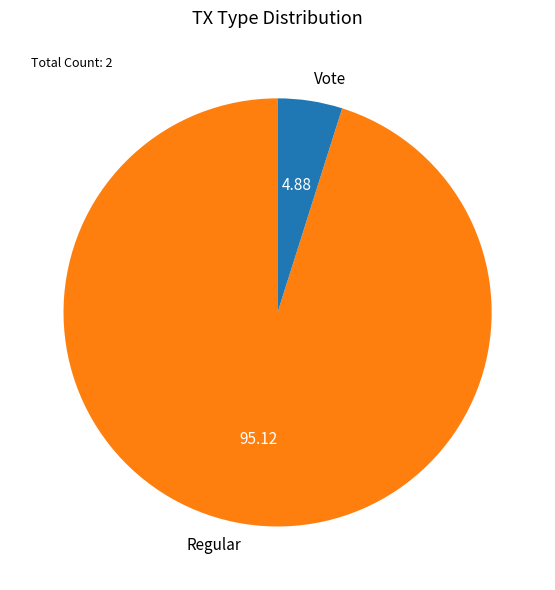

Combined, do Vote and Regular account for over 50%?

Yes